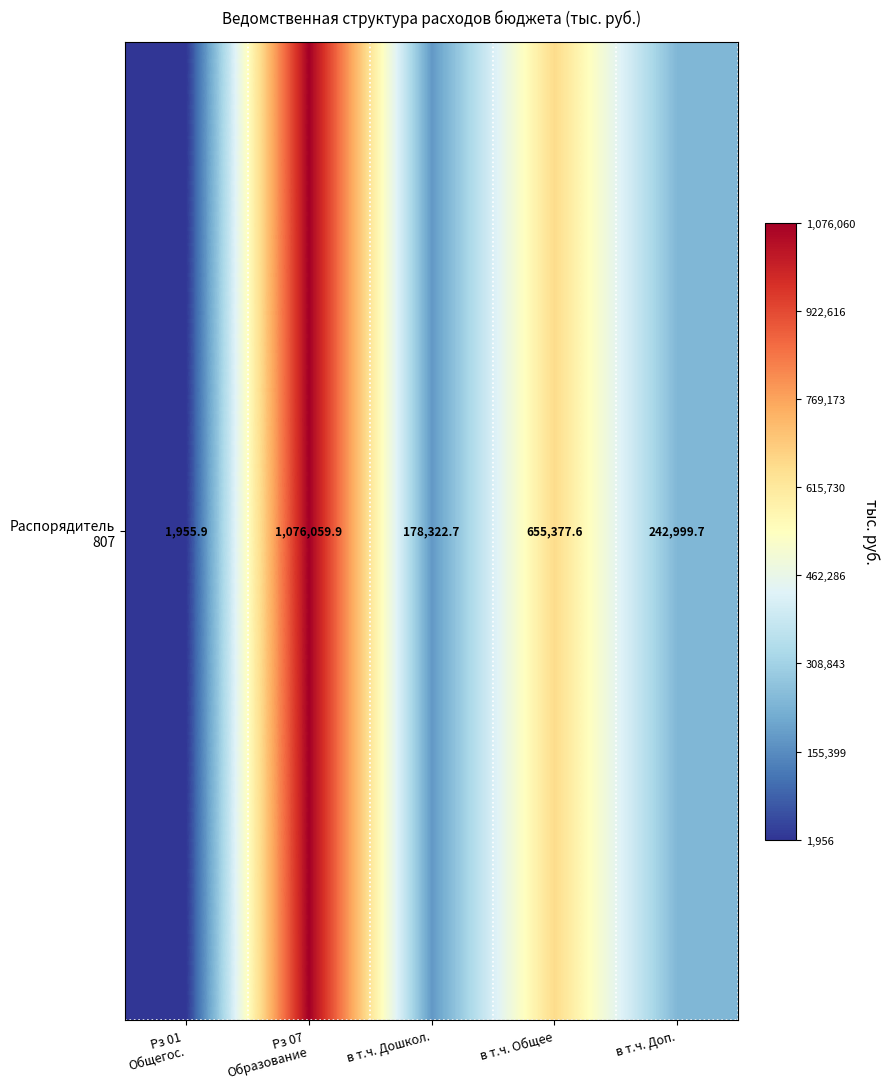

Which category has the lowest value across all series?

Рз 01
Общегос.